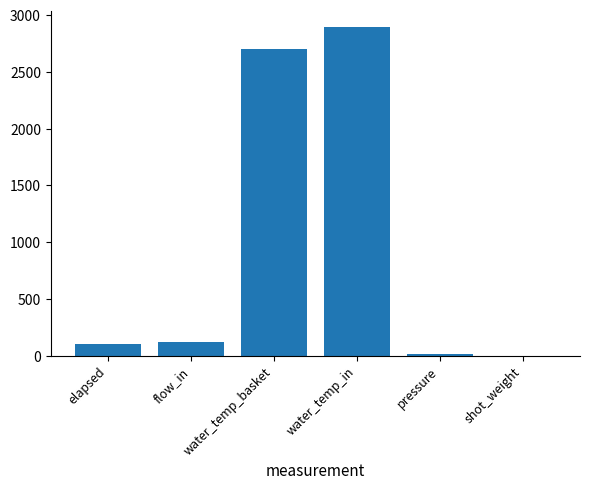

The chart shows a value of 99.0 at elapsed. True or false?

True